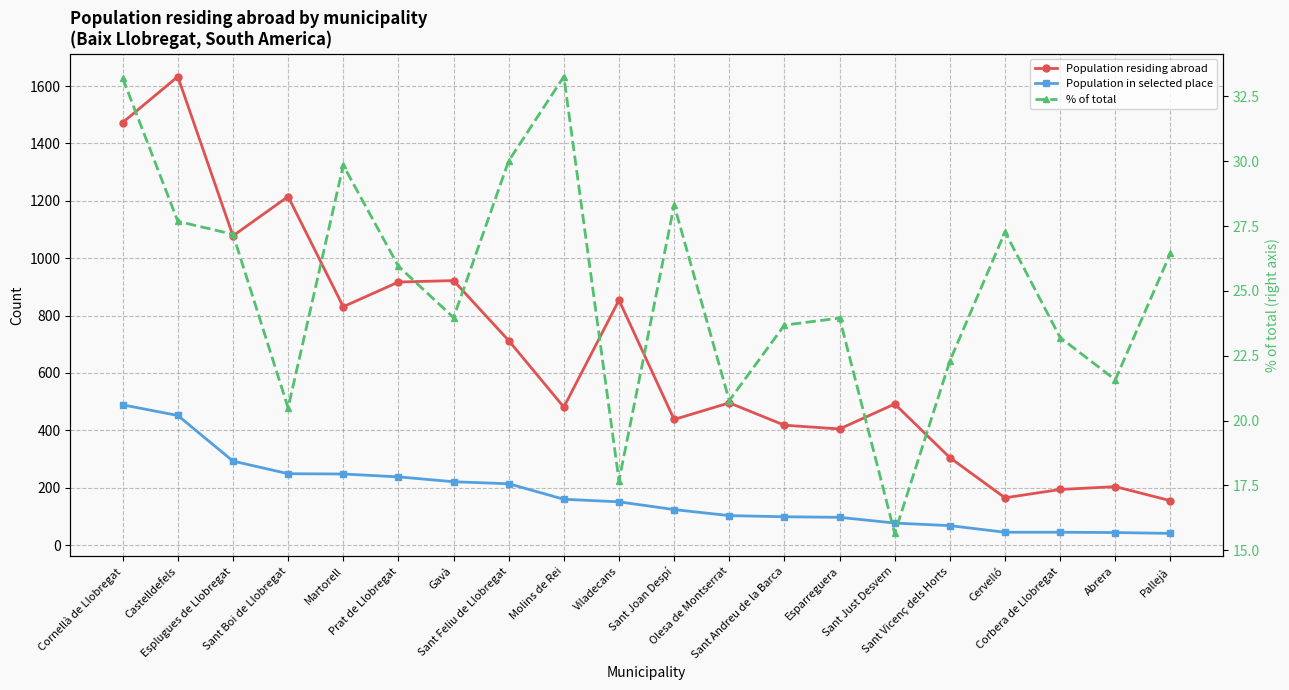

What is the sum of the Population in selected place values at Olesa de Montserrat and Sant Vicenç dels Horts?

171.0